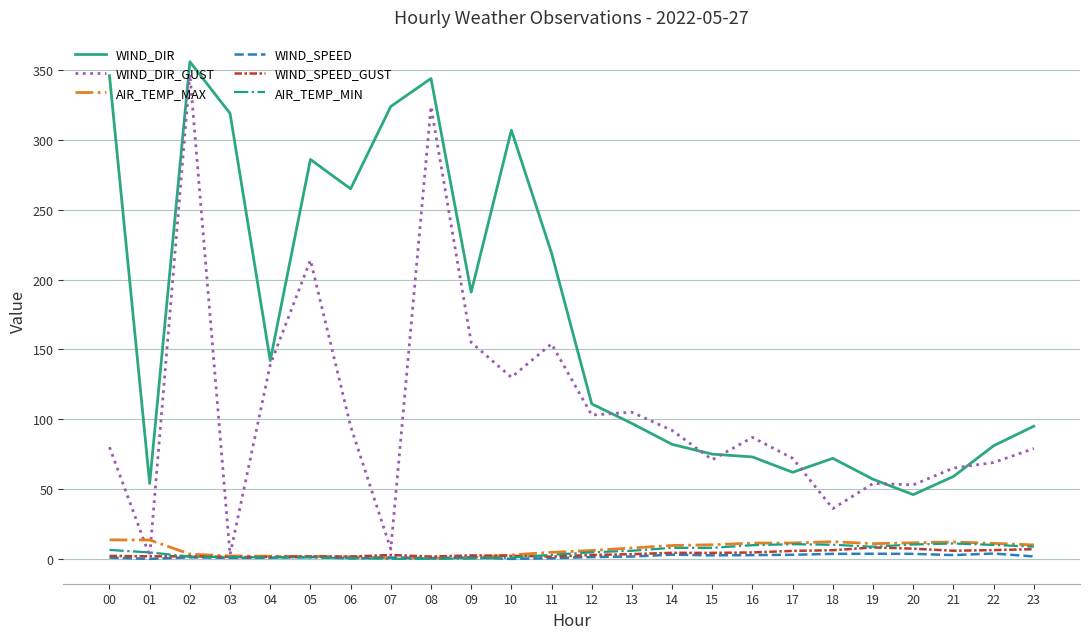

Between 07 and 12, which series saw the biggest shift?

WIND_DIR